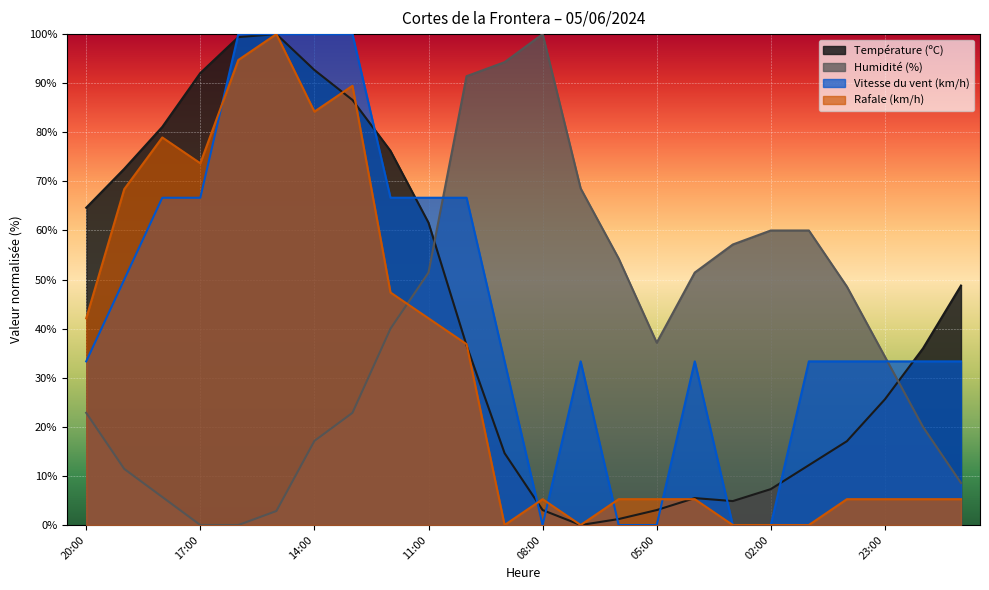

What is the value of the Température (ºC) point at the 21st from the left?

17.1